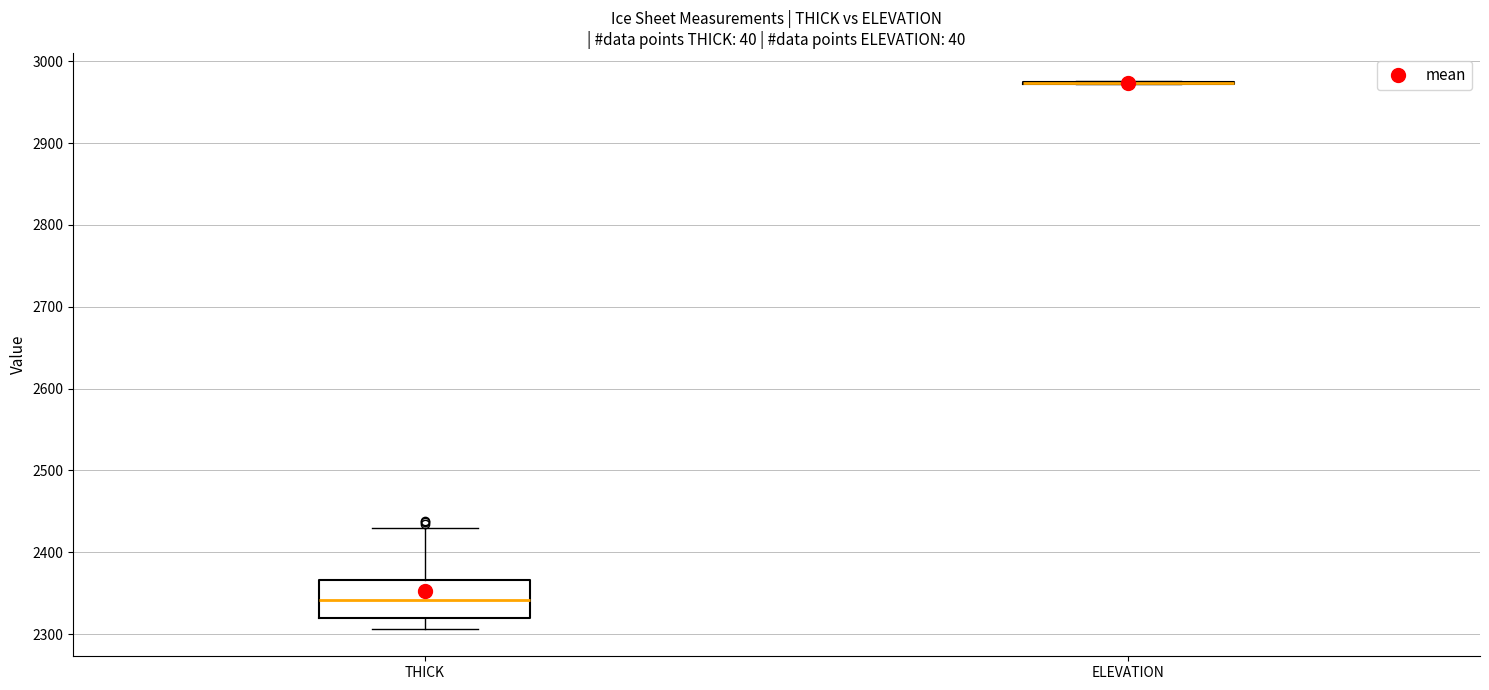

Comparing the boxes themselves (not the whiskers), which one is the tallest?

THICK